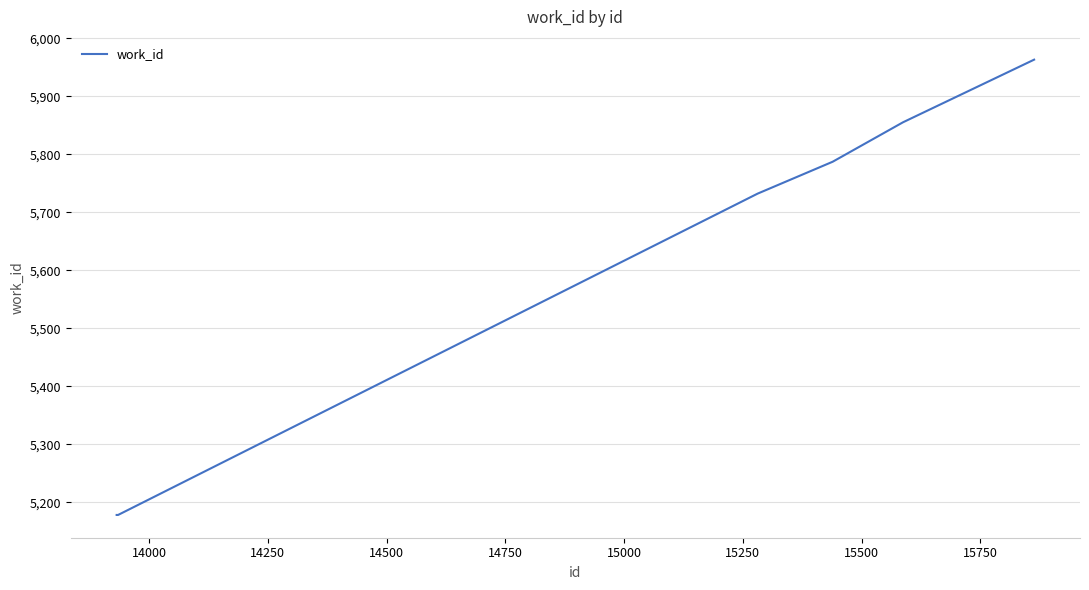

What is the minimum value shown in the chart?

5178